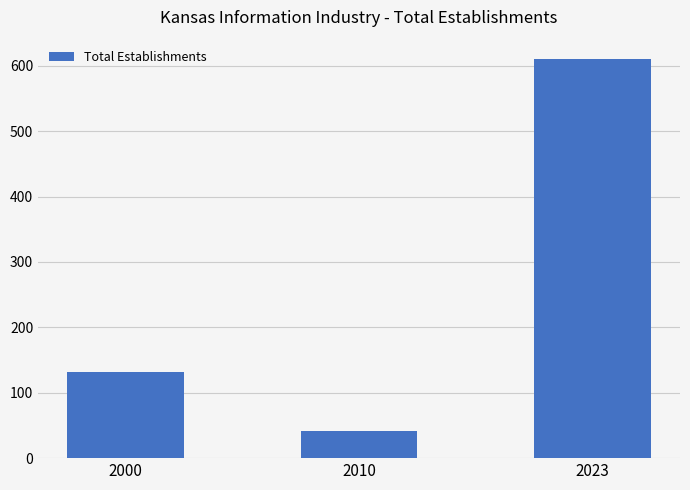

List the labels in order of value, largest first.

2023, 2000, 2010